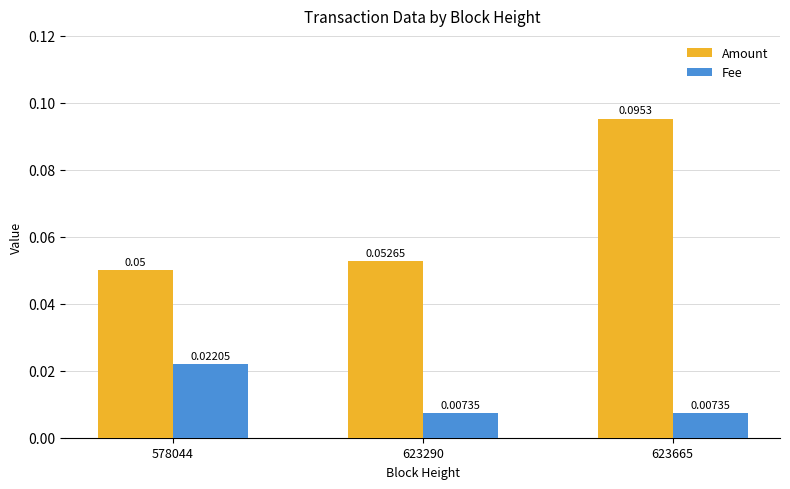

Which series has the widest spread of values?

Amount